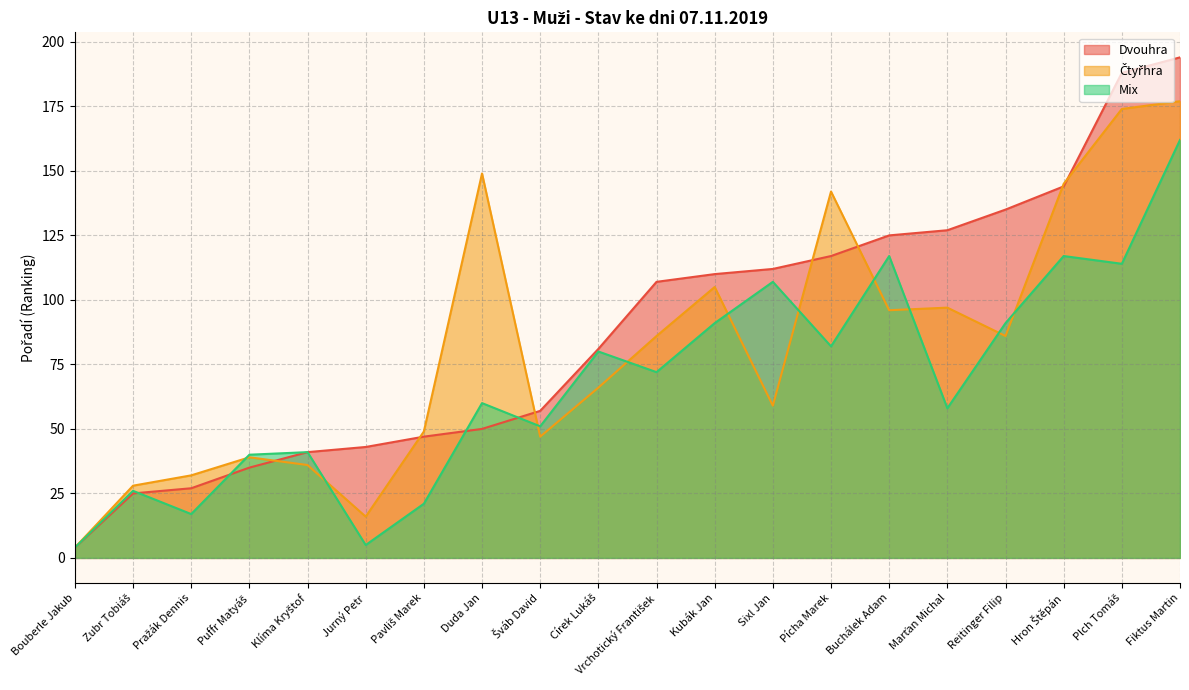

Is the value of Mix at Pavliš Marek greater than the value of Dvouhra at Kubák Jan?

No